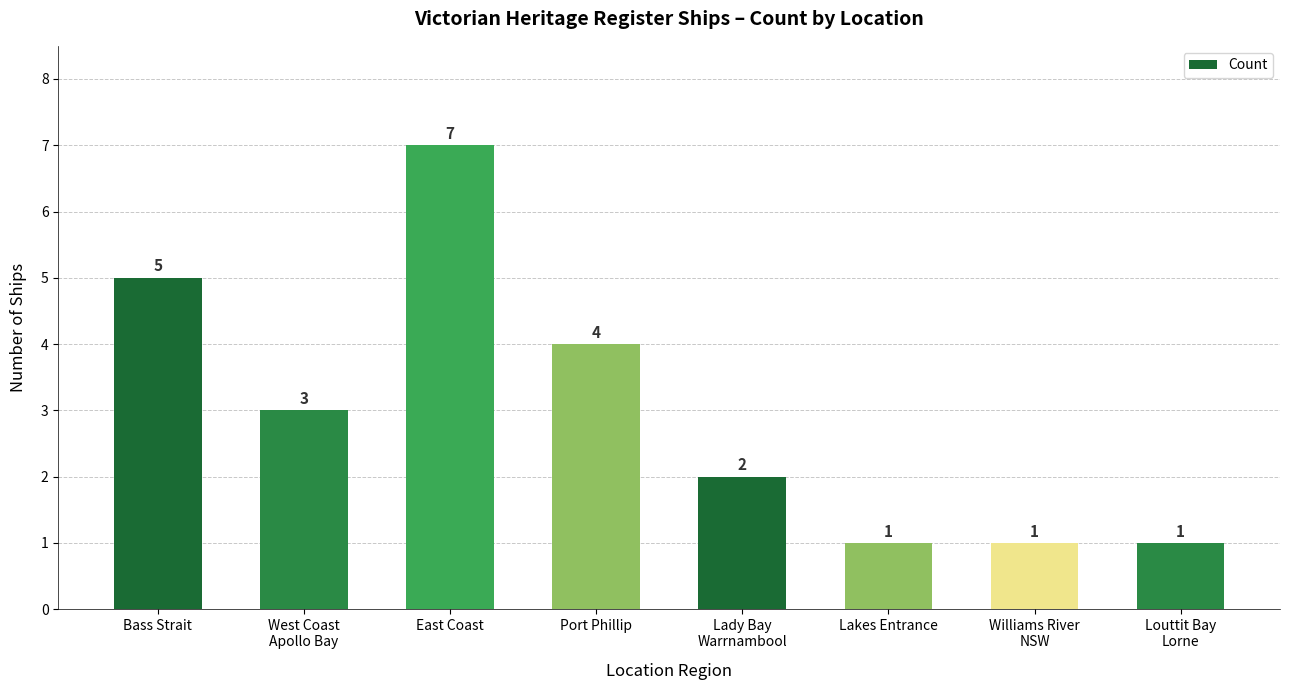

Where does the data first go above 3?

Bass Strait